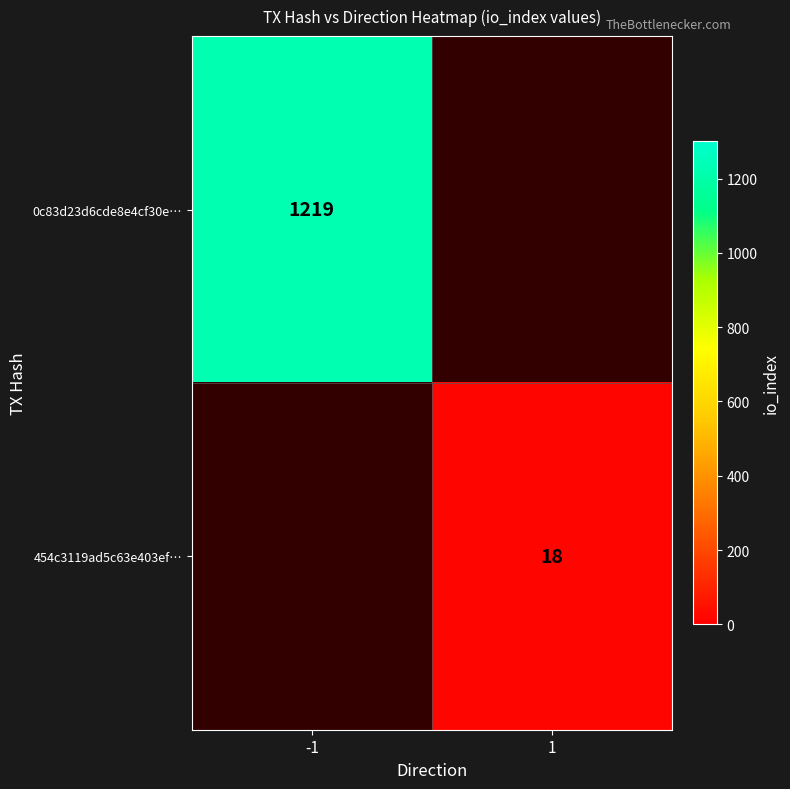

The 0c83d23d6cde8e4cf30e… series shows 2119 at -1. True or false?

False